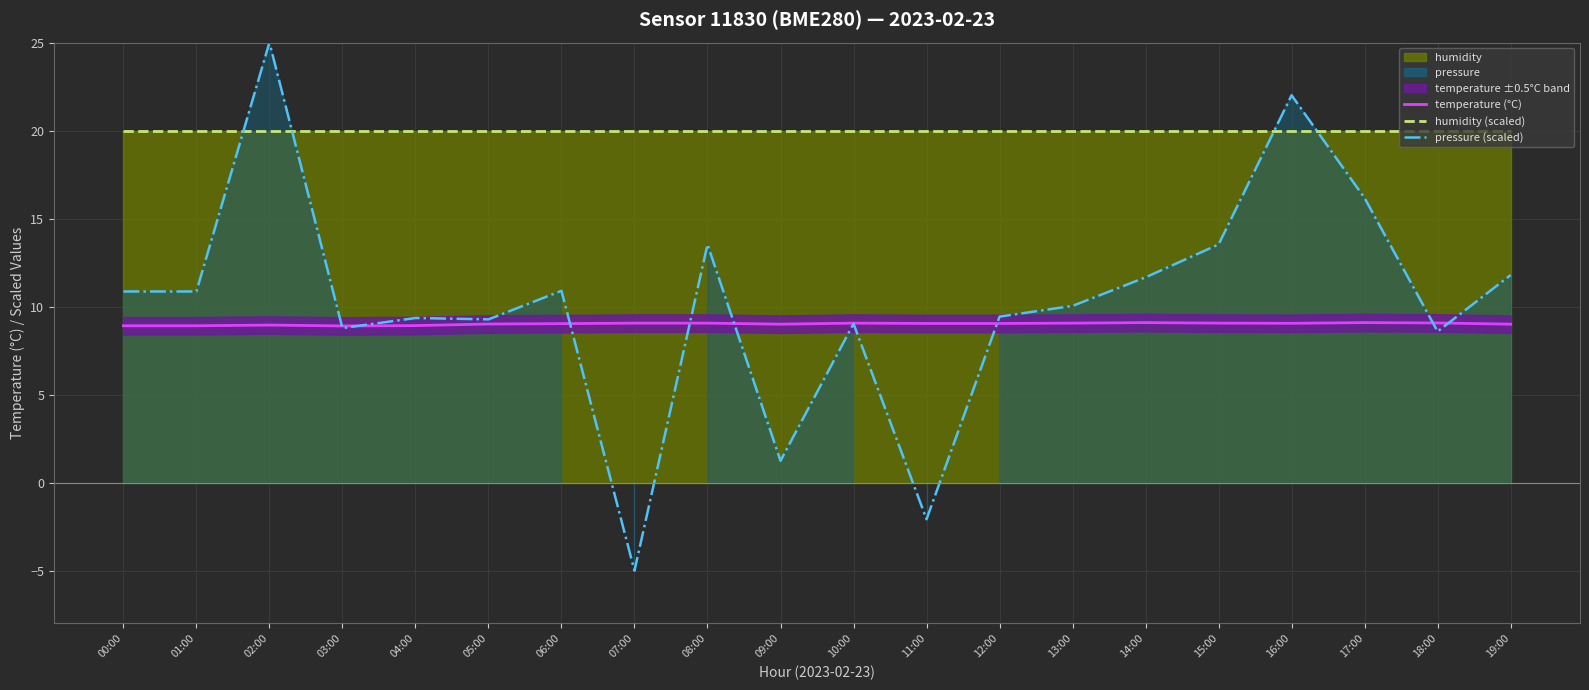

Between 00:00 and 08:00, which series saw the biggest shift?

pressure (scaled)